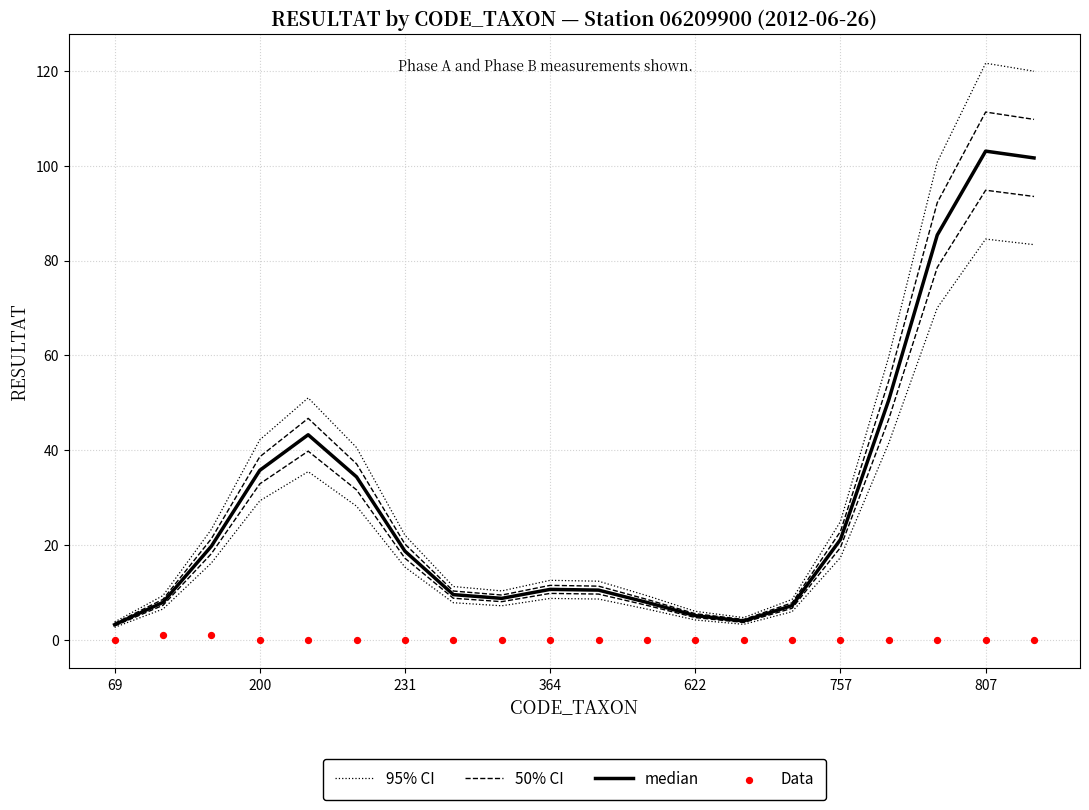

What are all the series names shown in the legend?

95% CI, 50% CI, median, Data